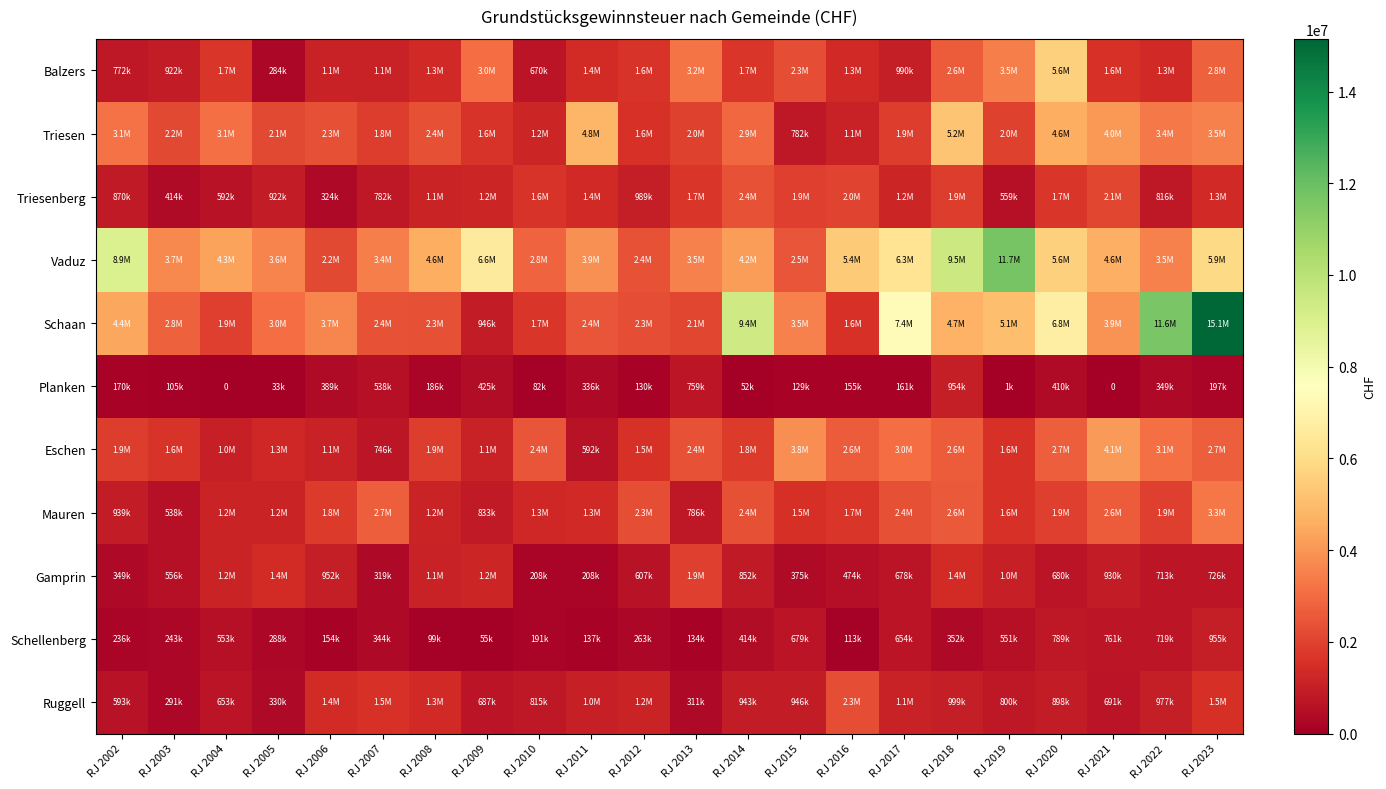

Which has a higher value, RJ 2003 or RJ 2020?

RJ 2020